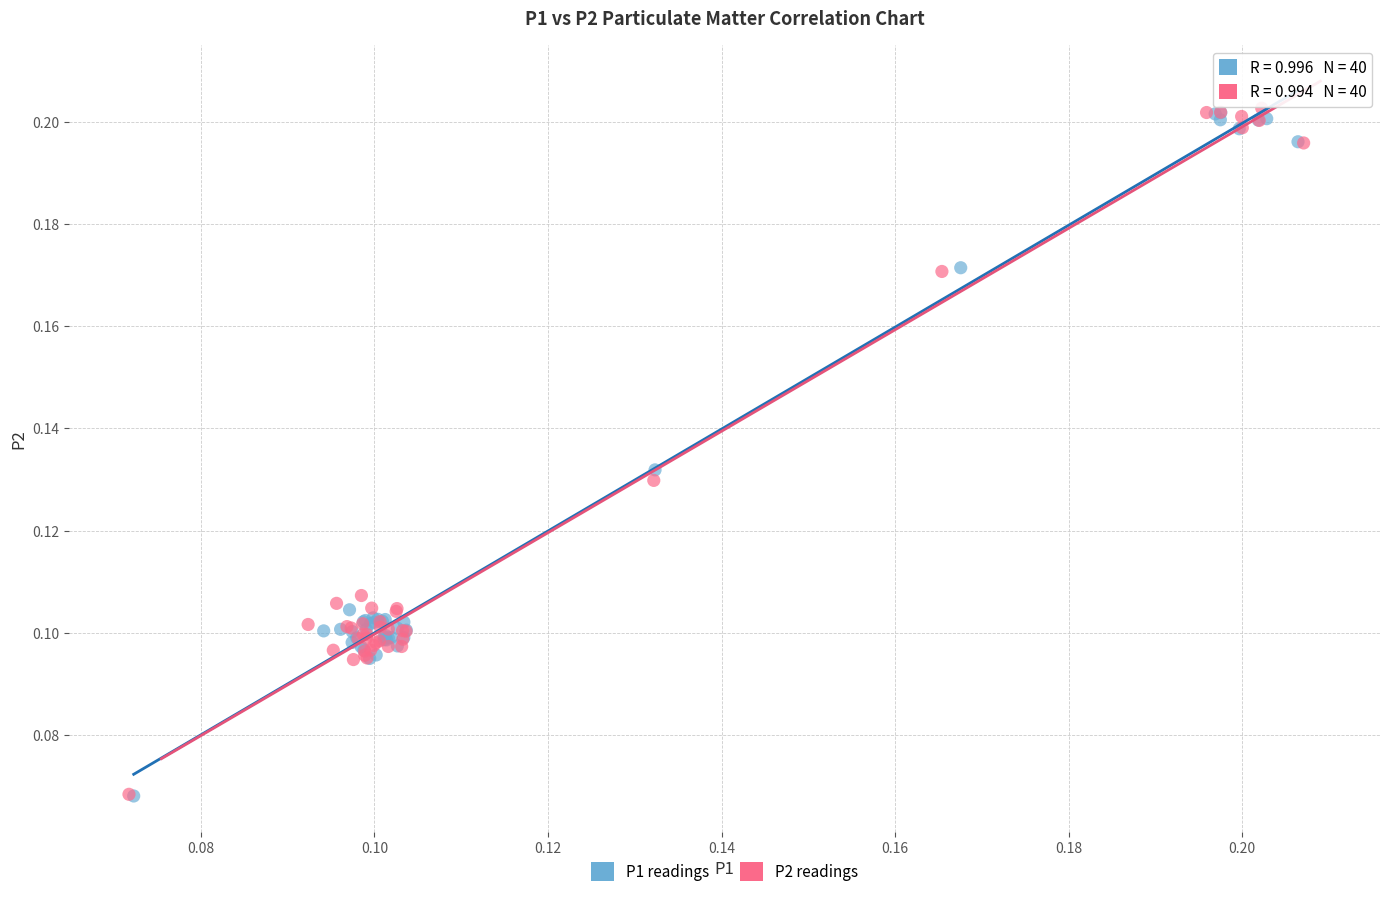

What are all the series names shown in the legend?

P1 readings, P2 readings